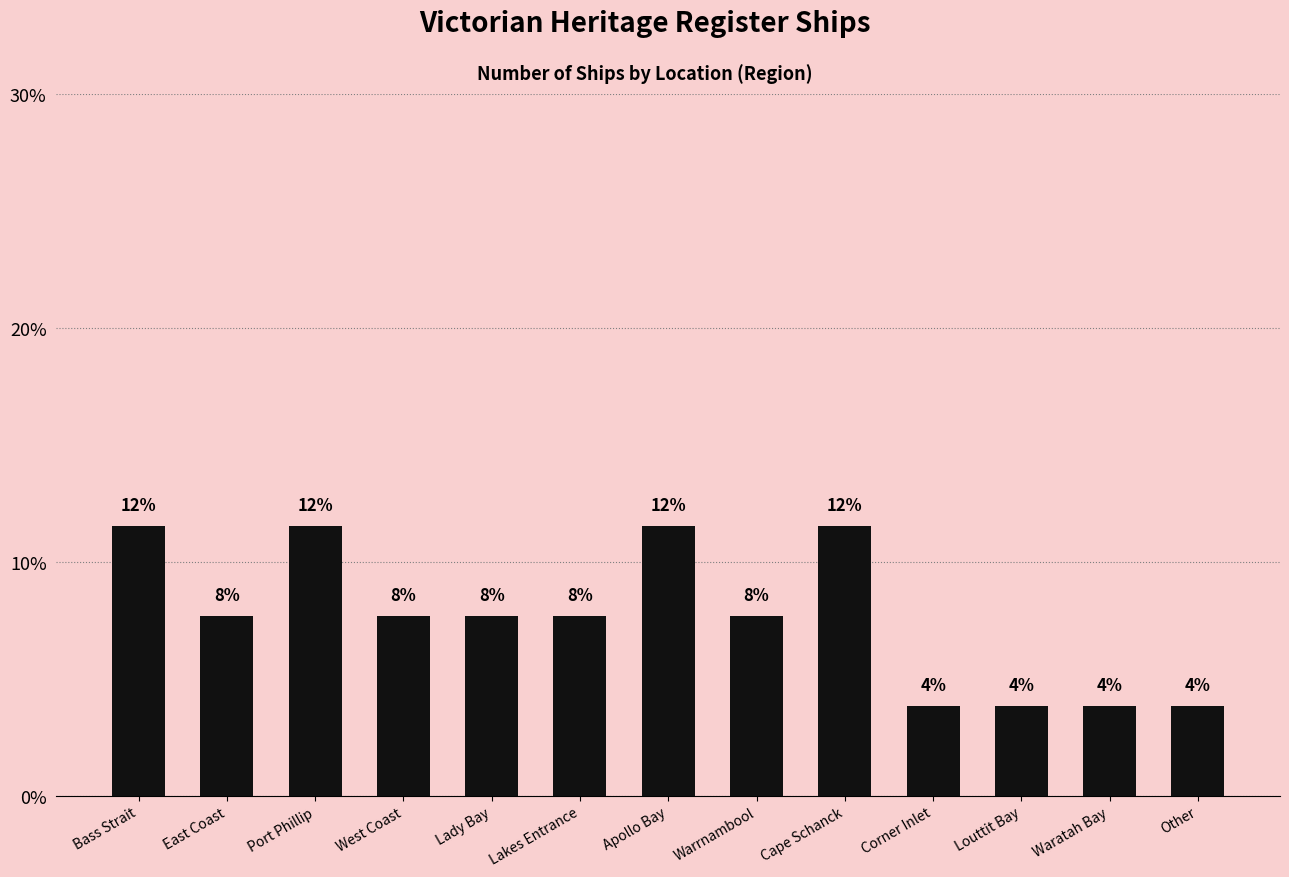

What is the ratio of the value at West Coast to the value at Corner Inlet?

2.0